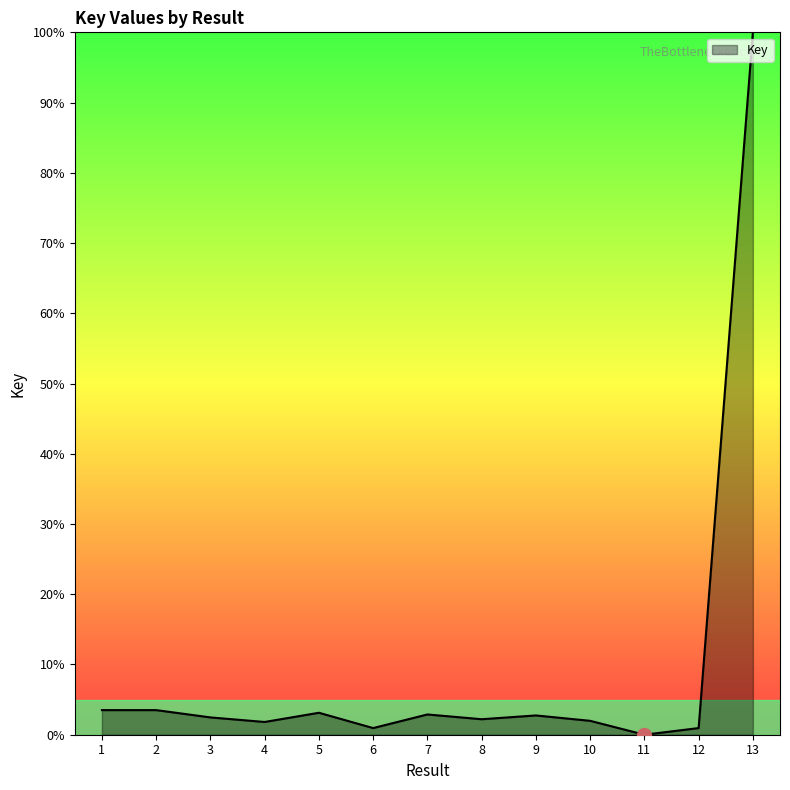

What is the maximum value shown in the chart?

100.0